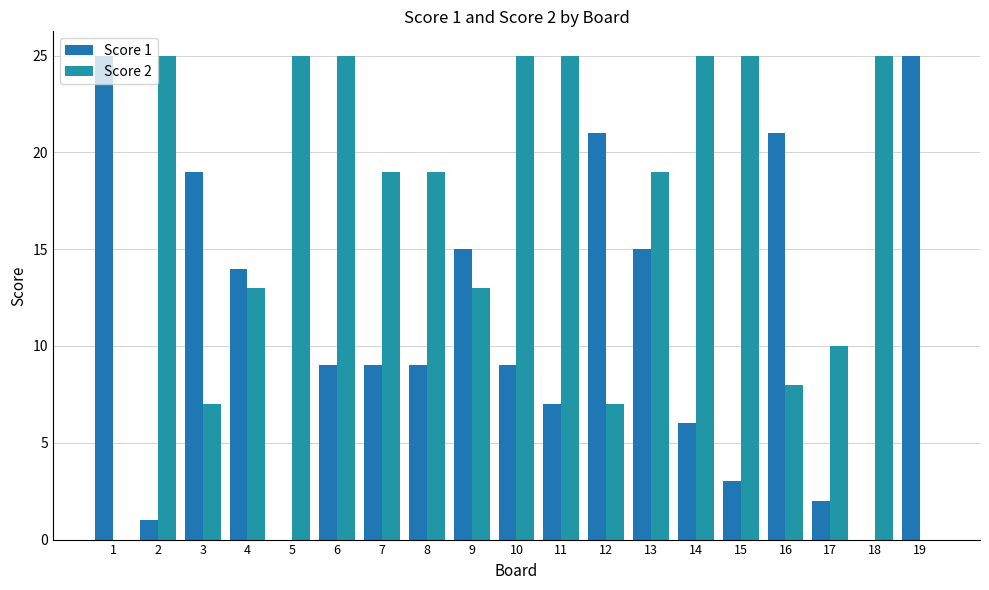

Are the bars grouped side by side (vs. stacked)?

Yes